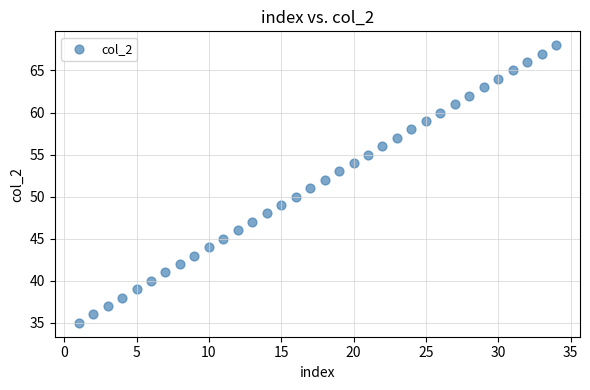

What is the range of Y values (max minus min)?

33